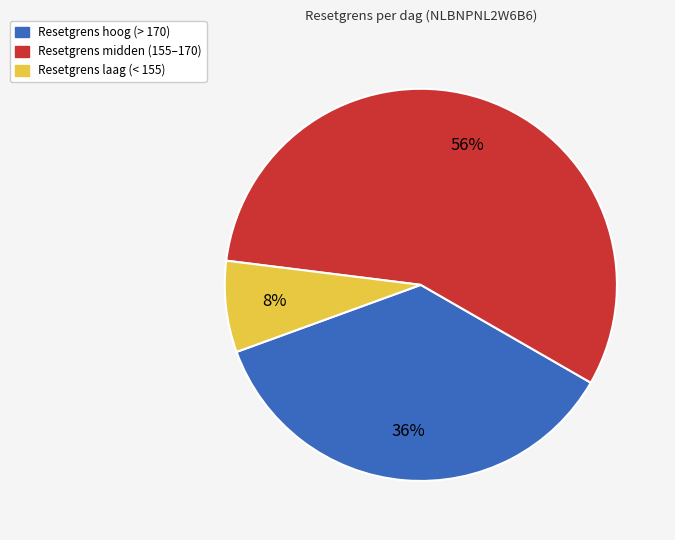

Combined, do Resetgrens hoog (> 170) and Resetgrens laag (< 155) account for over 50%?

No